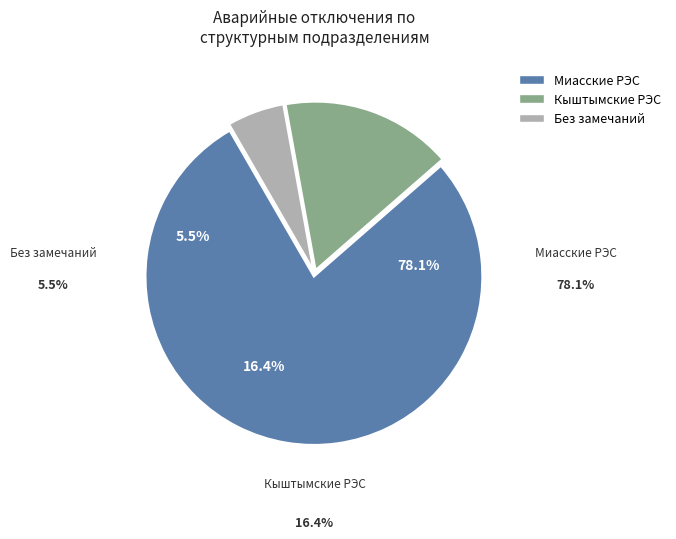

Is Миасские РЭС the majority of the pie?

Yes